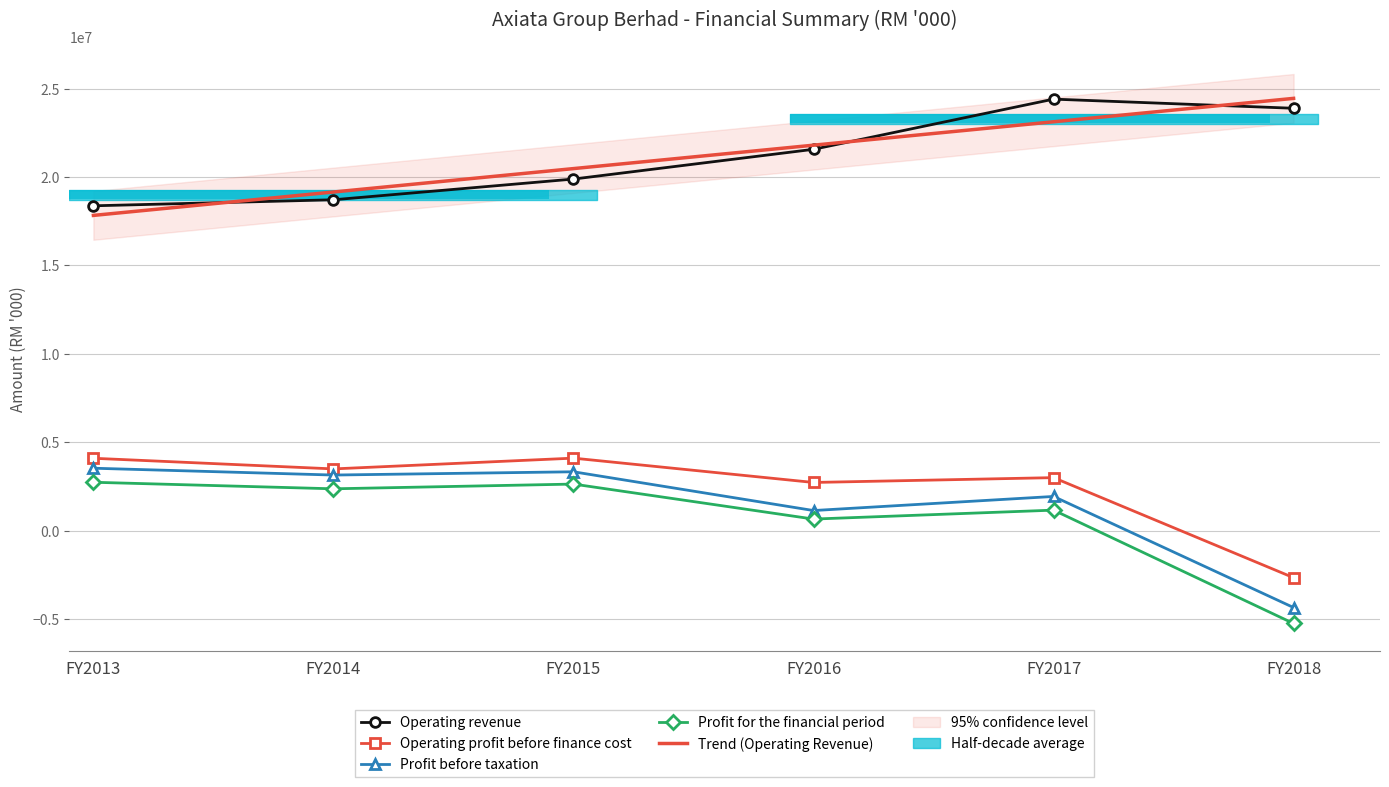

What is the total value across all series at FY2014?

27720586